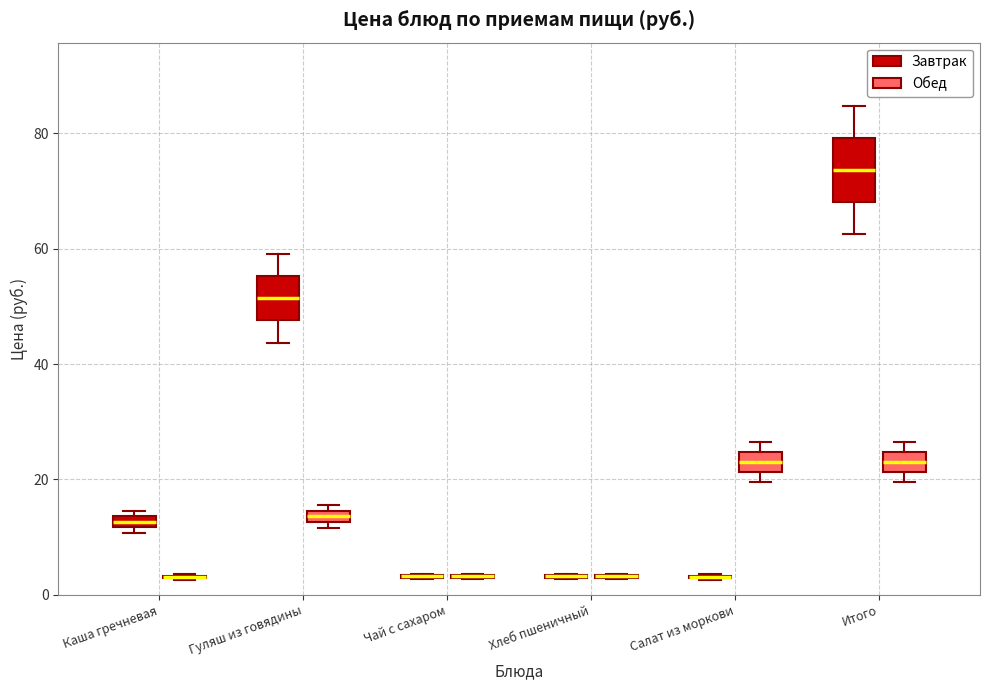

Comparing the boxes themselves (not the whiskers), which one is the tallest?

Итого (Завтрак)